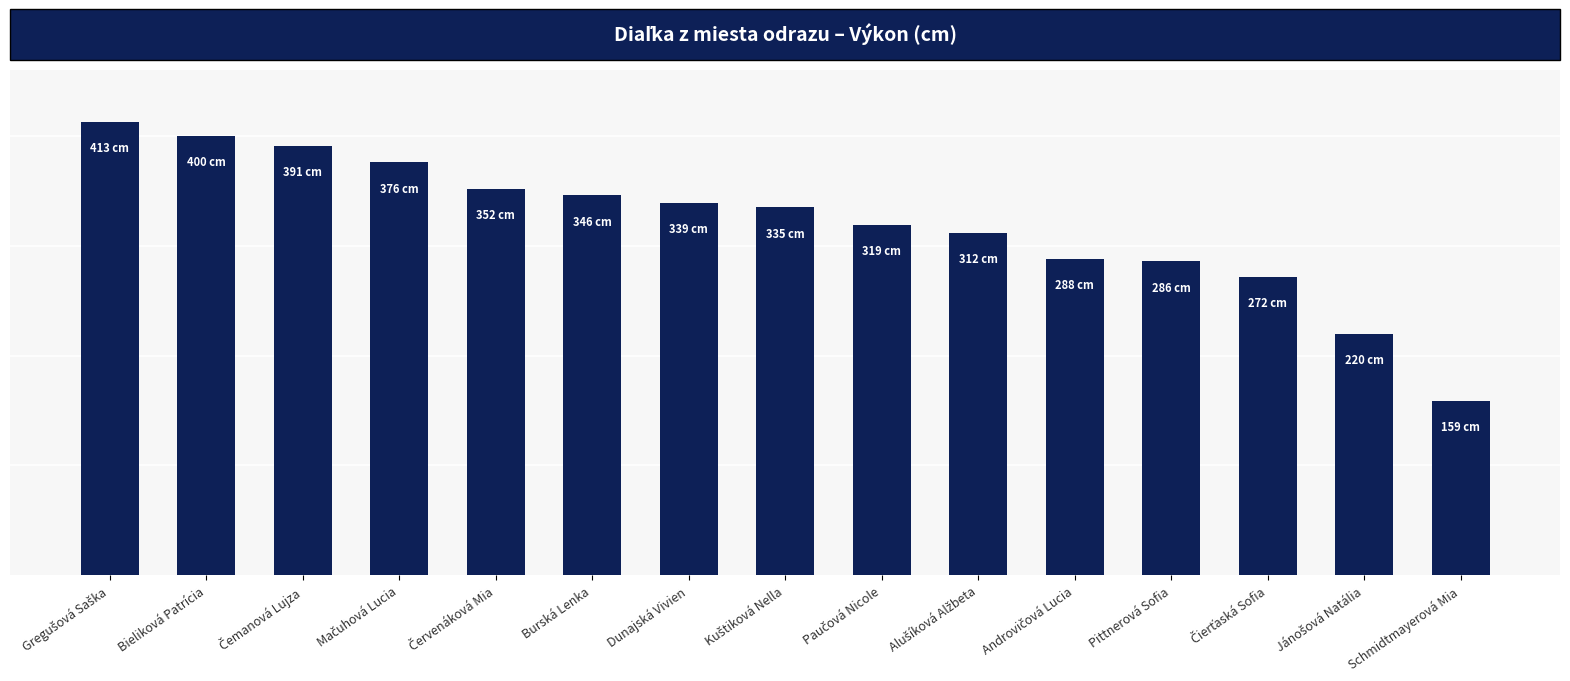

Approximately how many times larger is the value at Pittnerová Sofia compared to Mačuhová Lucia?

0.8